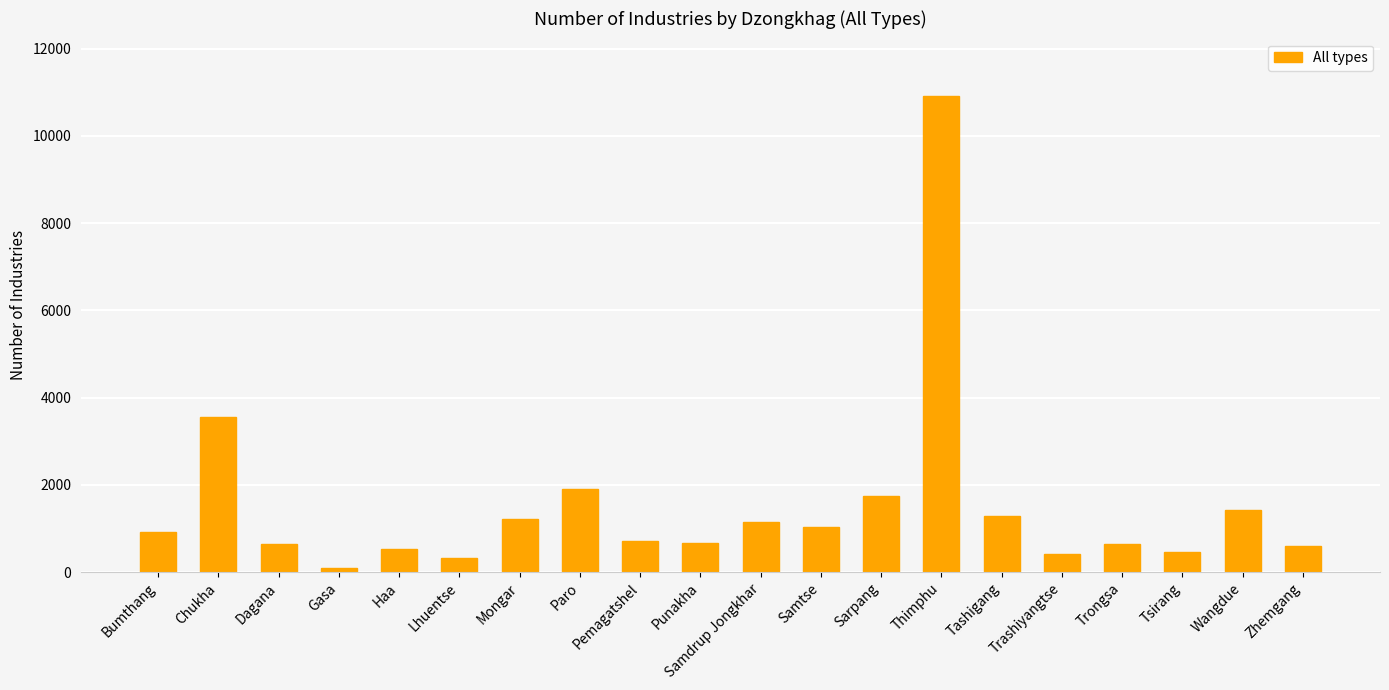

How many categories are shown in the chart?

20